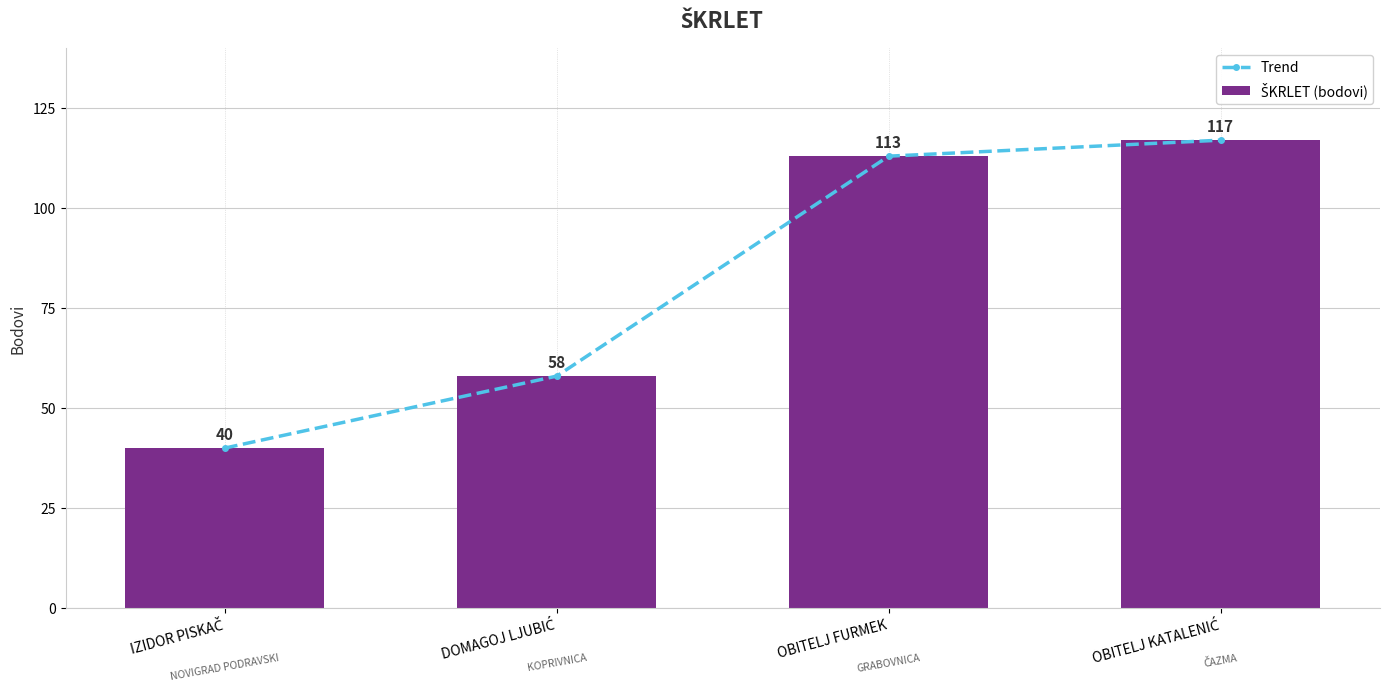

Is the value of Trend at IZIDOR PISKAČ greater than the value of ŠKRLET (bodovi) at DOMAGOJ LJUBIĆ?

No